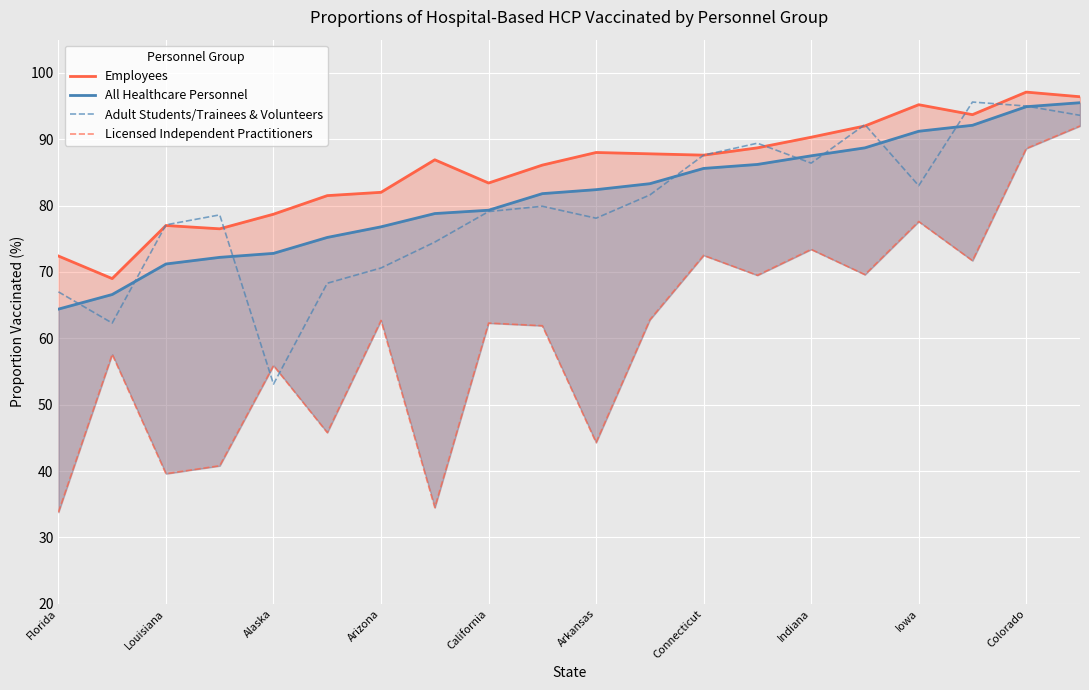

What are all the series names shown in the legend?

Employees, All Healthcare Personnel, Adult Students/Trainees & Volunteers, Licensed Independent Practitioners